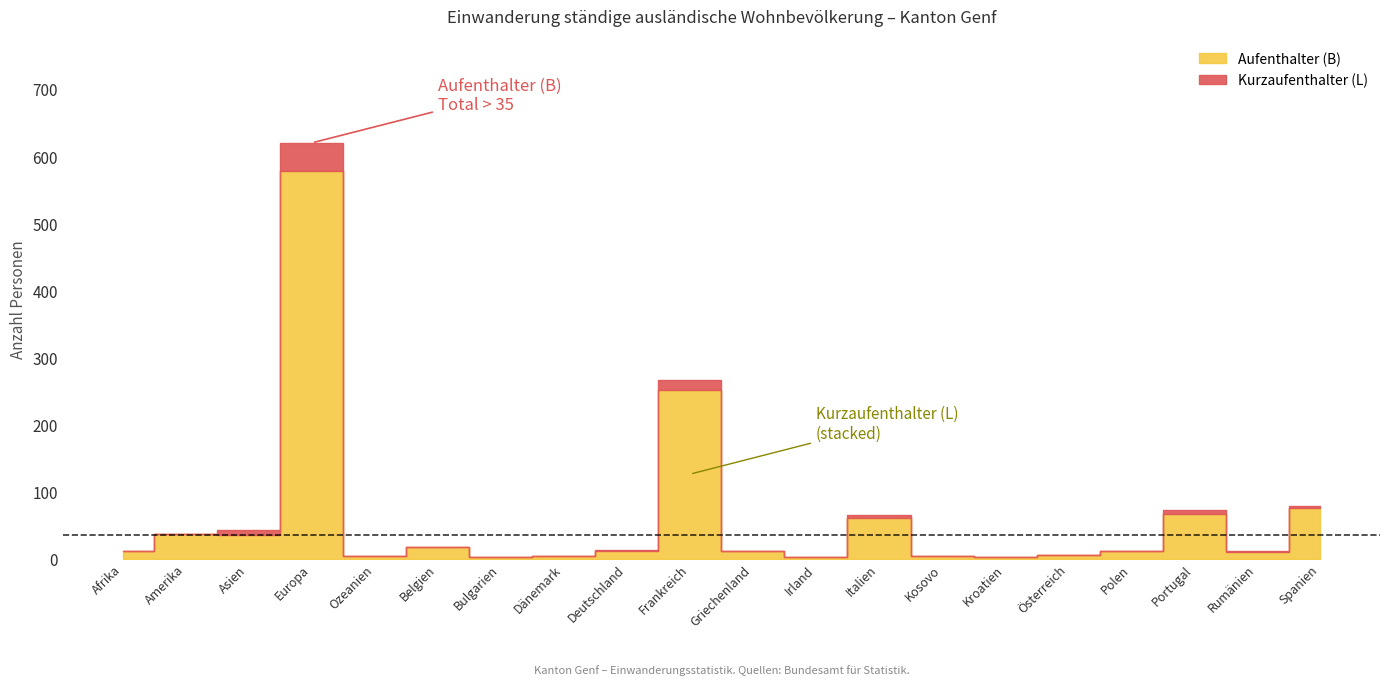

True or false: Kurzaufenthalter (L) Total has a value of 1 at Rumänien.

True